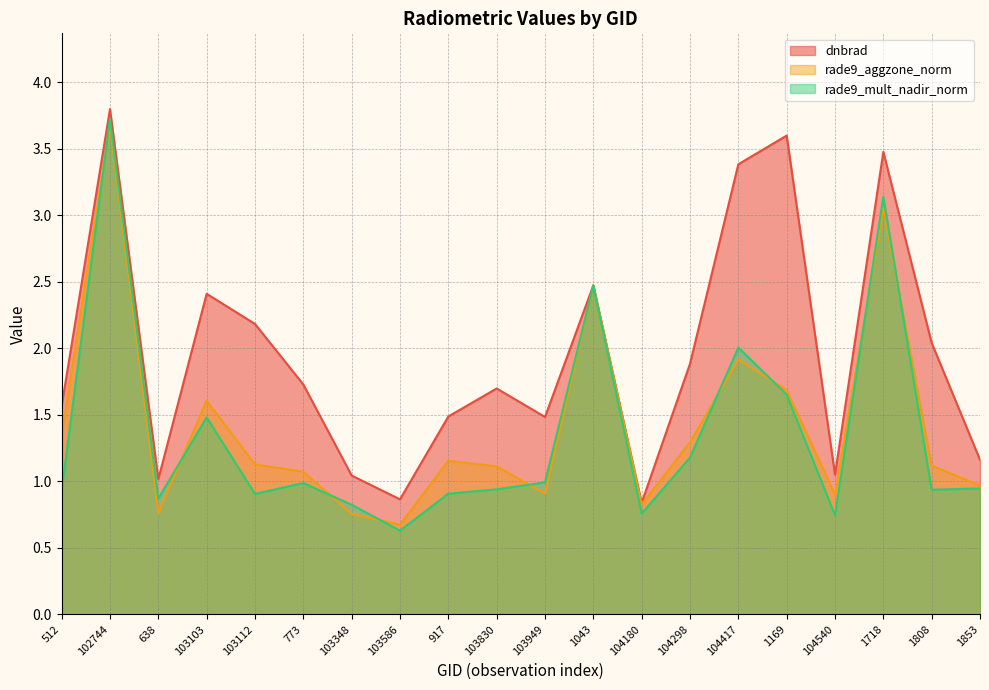

Which series changed the most between 103103 and 104298?

dnbrad